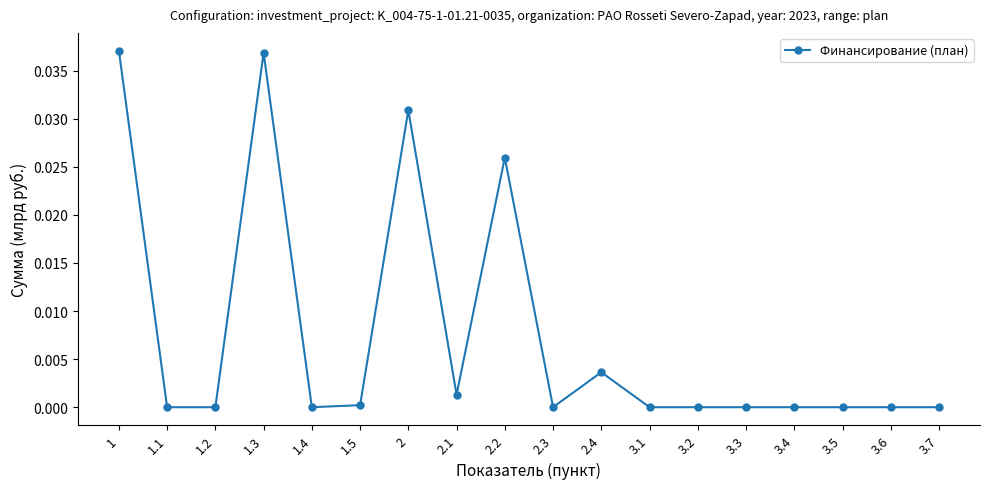

What is the label of the 9th point from the left?

2.2